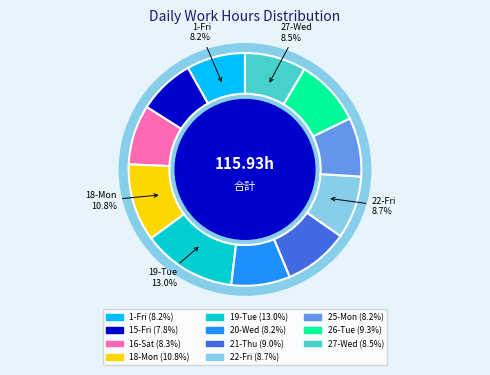

What is the change in value from 18-Mon to 22-Fri?

-2.4